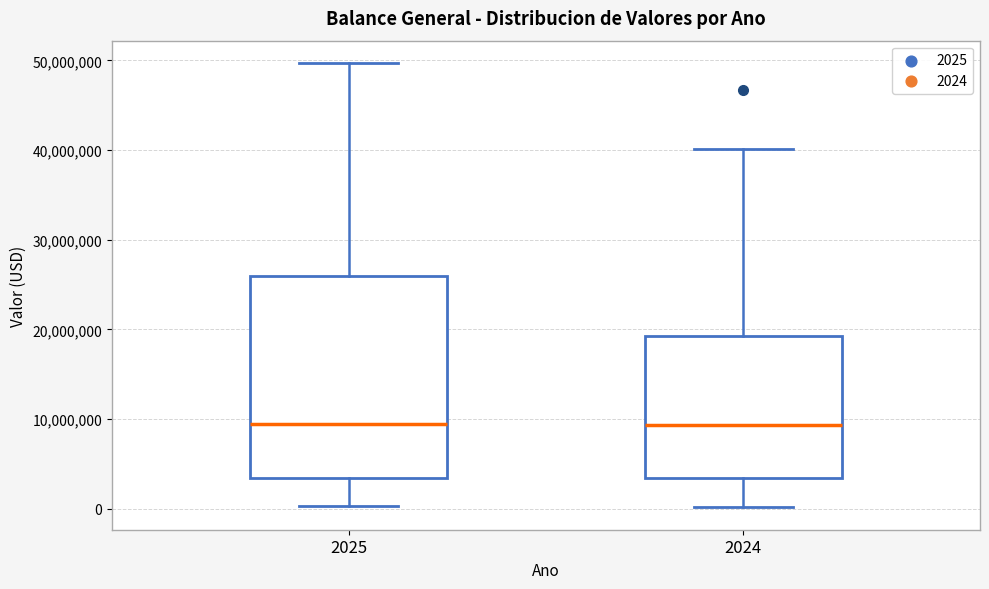

Comparing the boxes themselves (not the whiskers), which one is the tallest?

2025